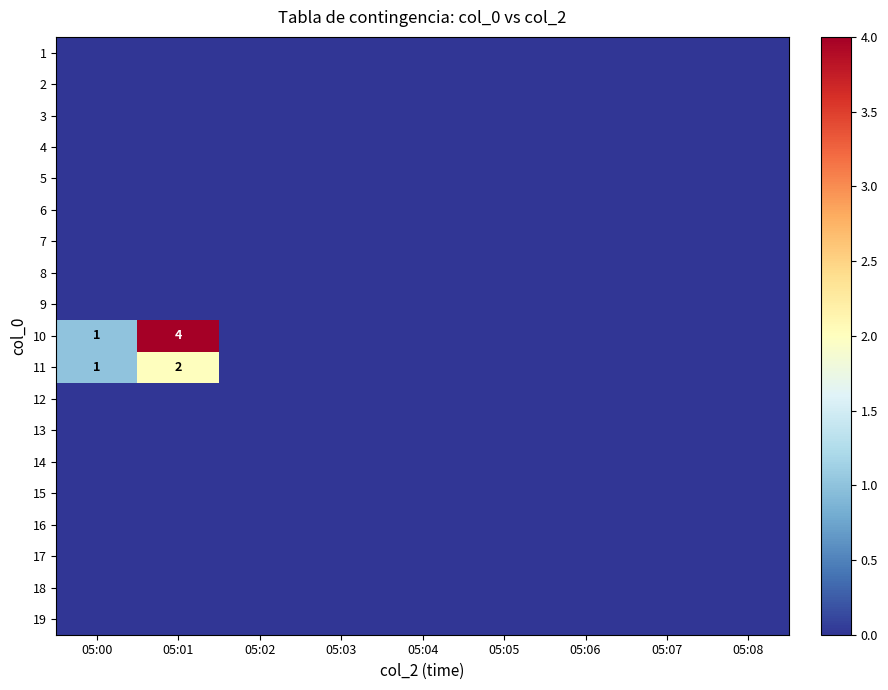

True or false: 10 has a value of 2 at 05:01.

False